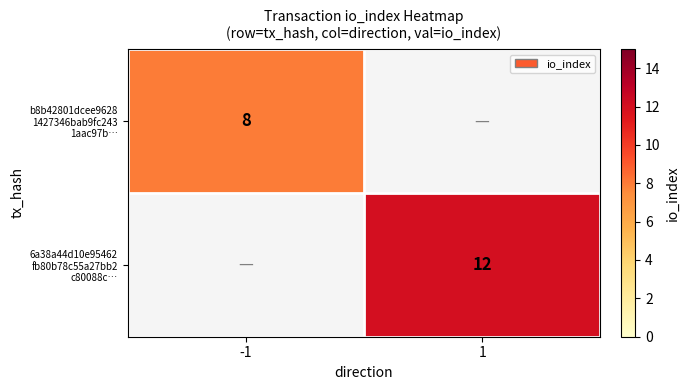

What value does the 6a38a44d10e95462 fb80b78c55a27bb2 c80088c… series have at 1?

12.0